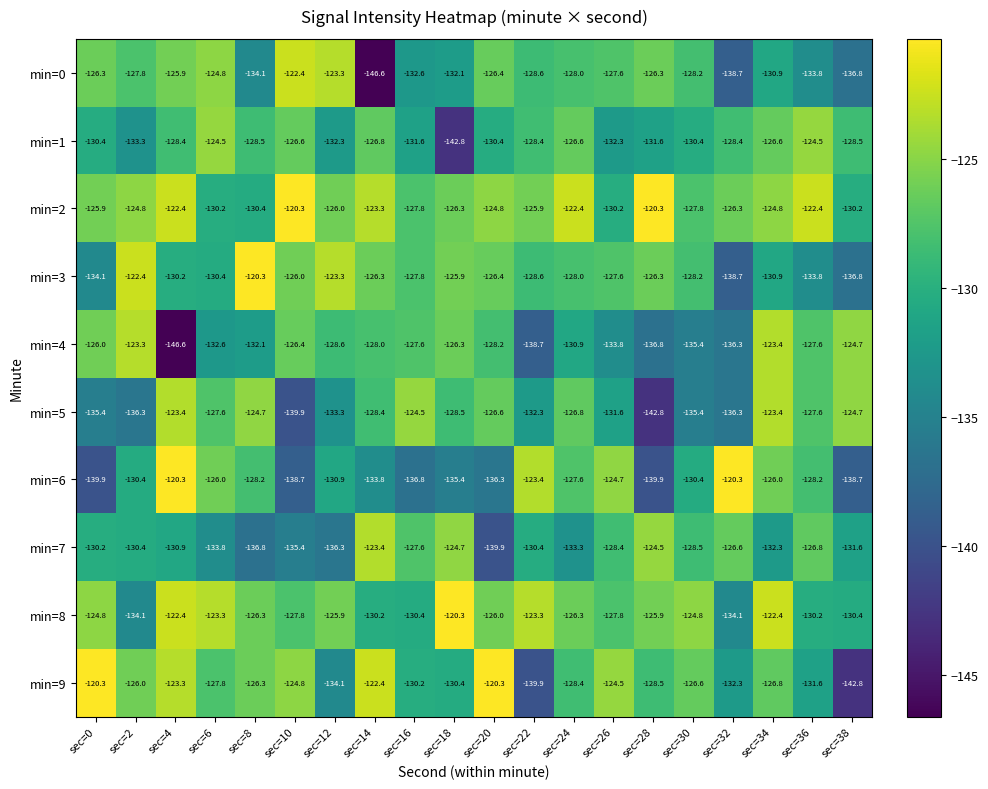

Which series has the largest total across all categories?

min=2